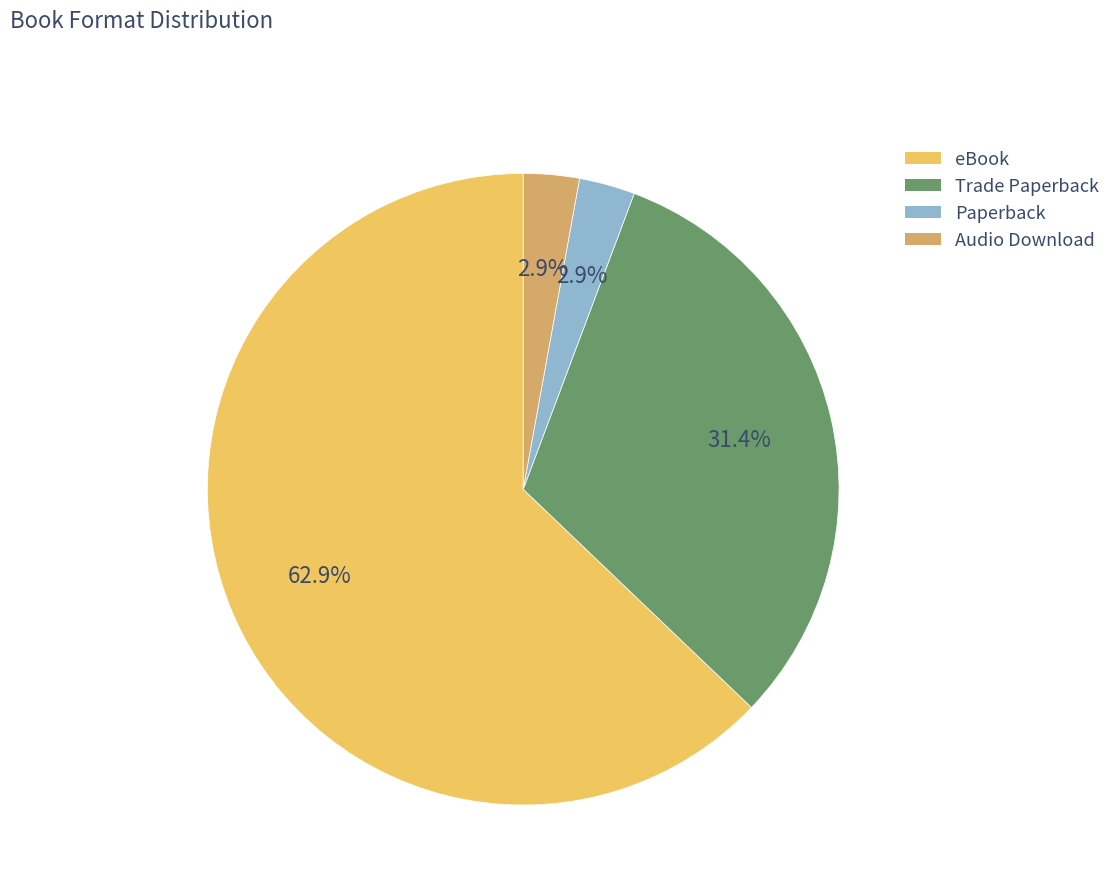

Which category has the biggest portion of the pie?

eBook